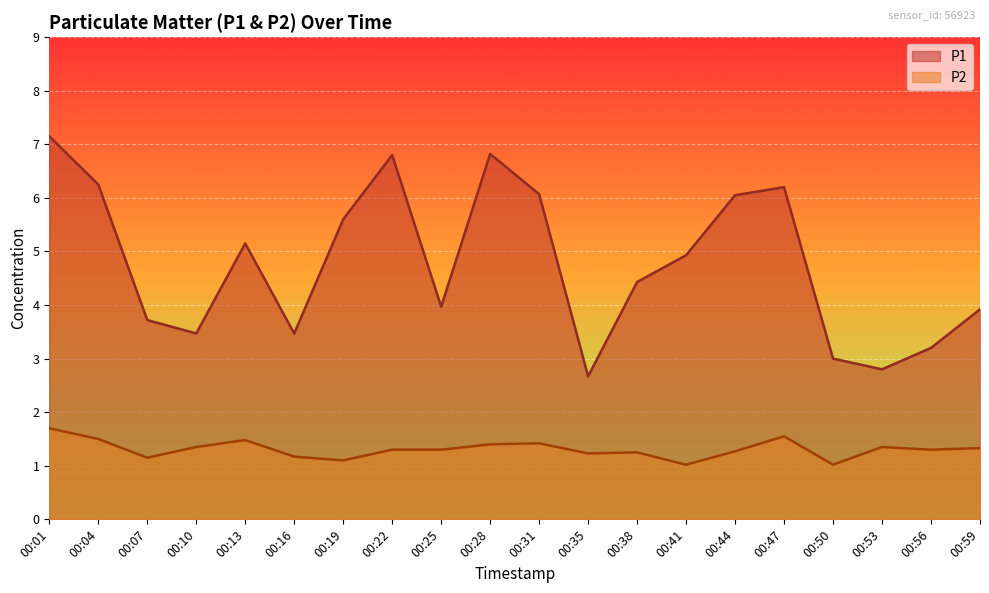

What is the sum of the P1 values at 00:53 and 00:10?

6.3